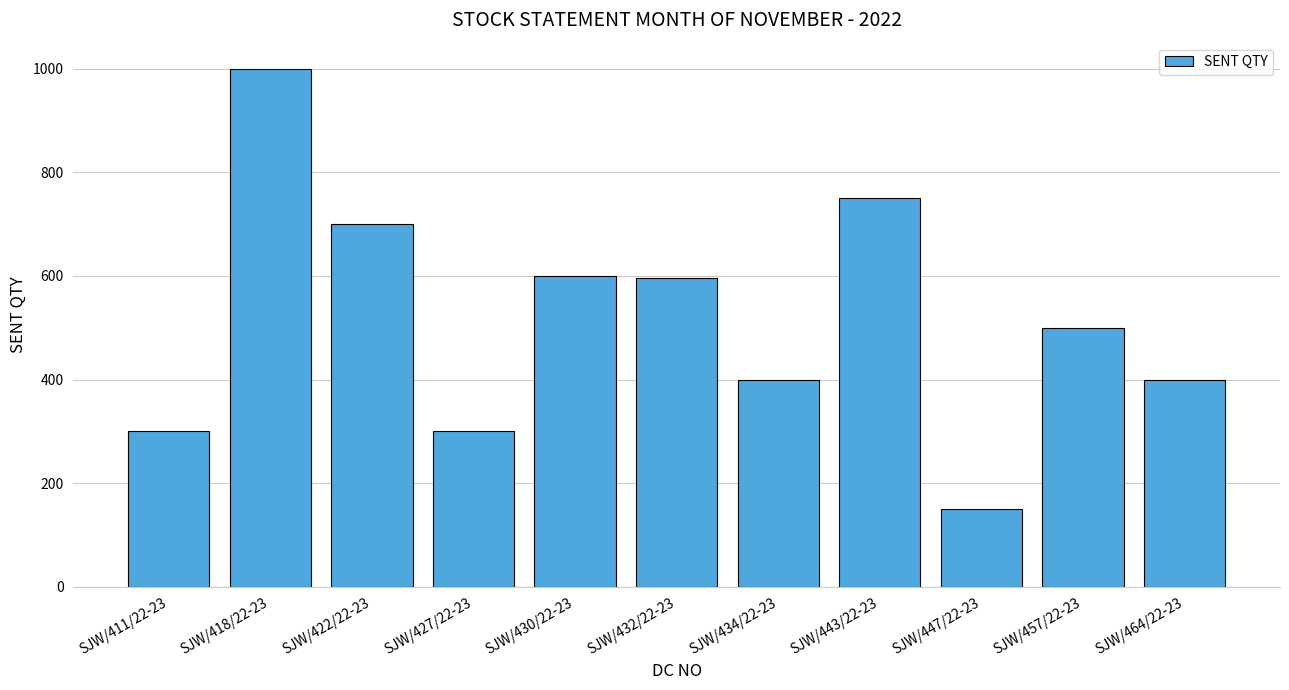

What is the average value?

518